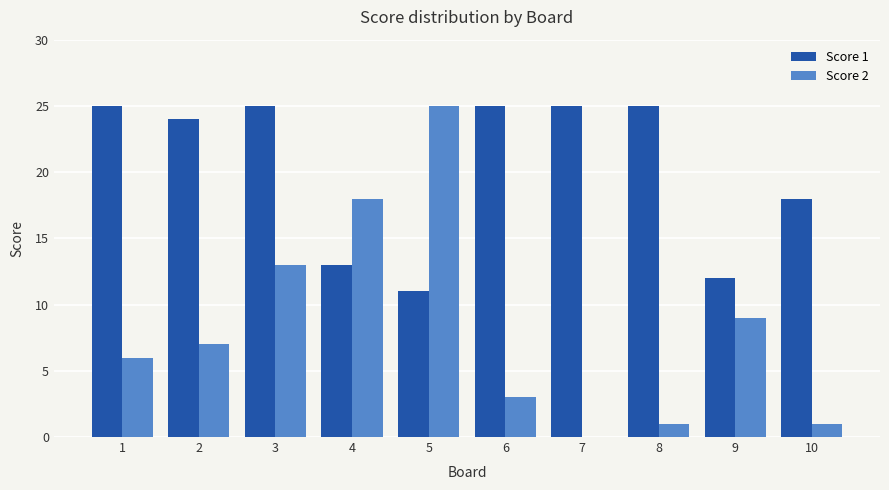

At which category is the sum across all series the highest?

3